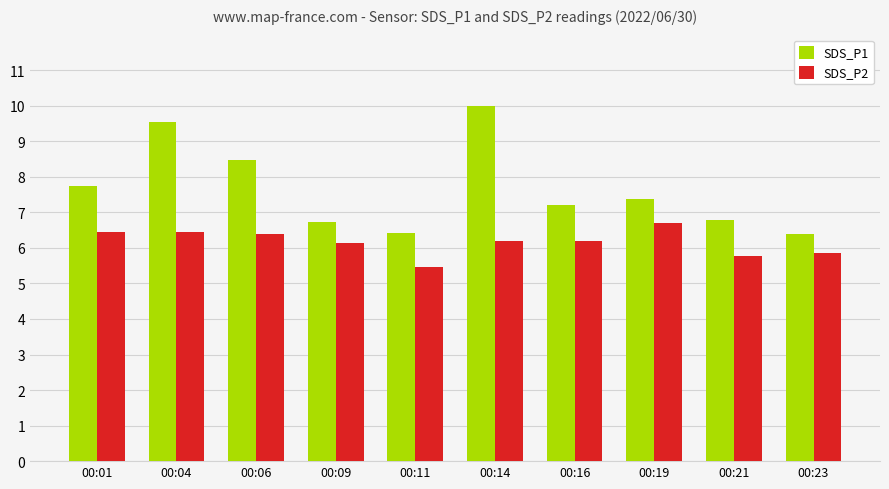

List the series in order of their peak value, lowest first.

SDS_P2, SDS_P1